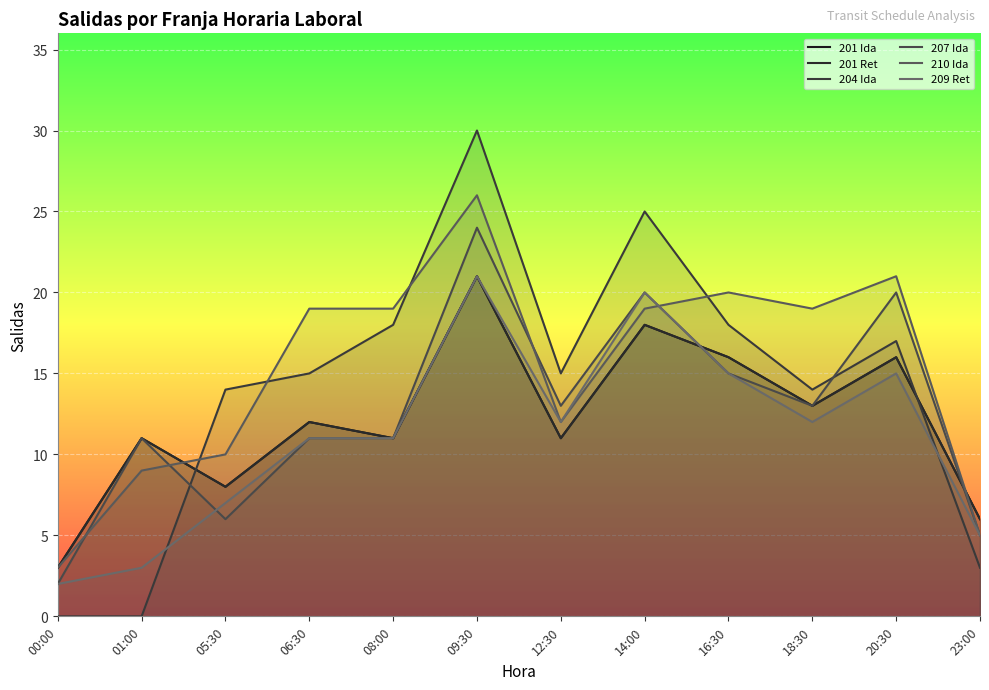

True or false: 201 Ret and 207 Ida intersect in this chart.

True